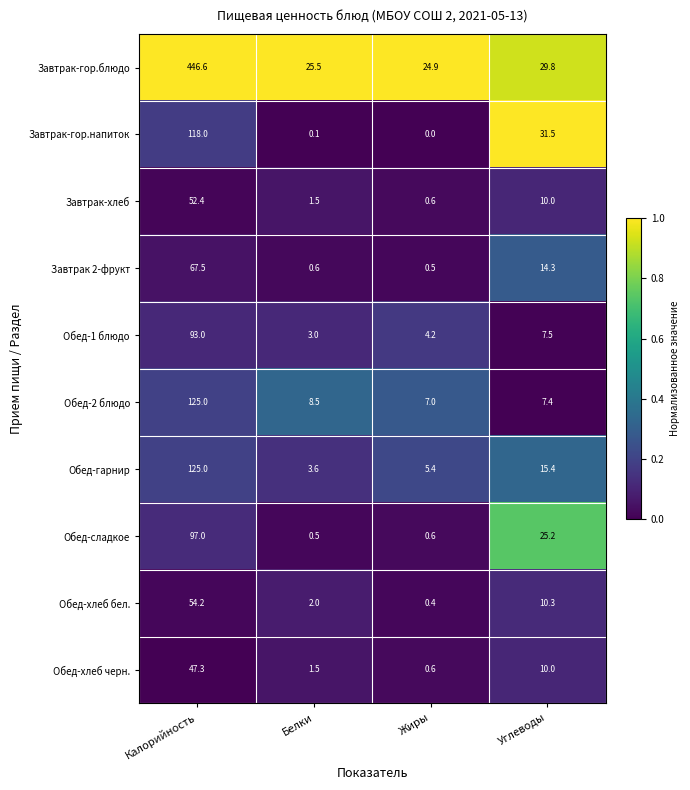

Rank the categories by Обед-хлеб черн. value from highest to lowest.

Калорийность, Углеводы, Белки, Жиры